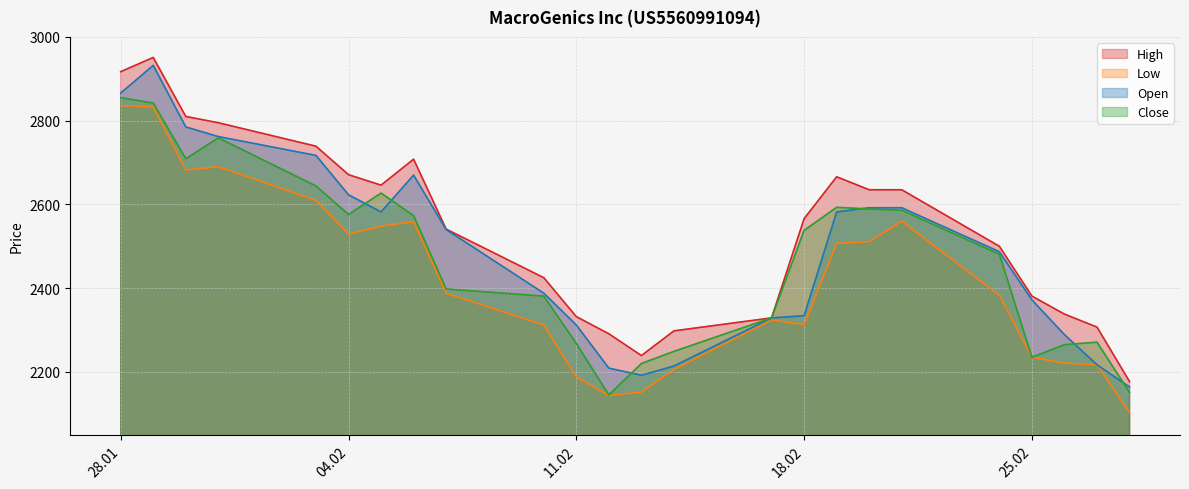

List the series in order of their overall mean, highest first.

High, Open, Close, Low